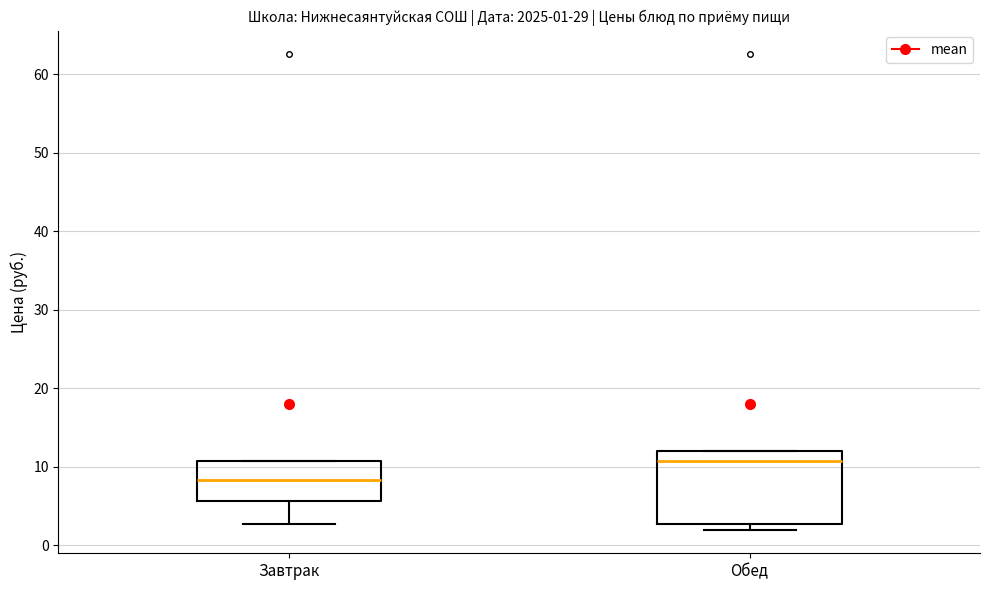

Which box's median line is the highest?

Обед